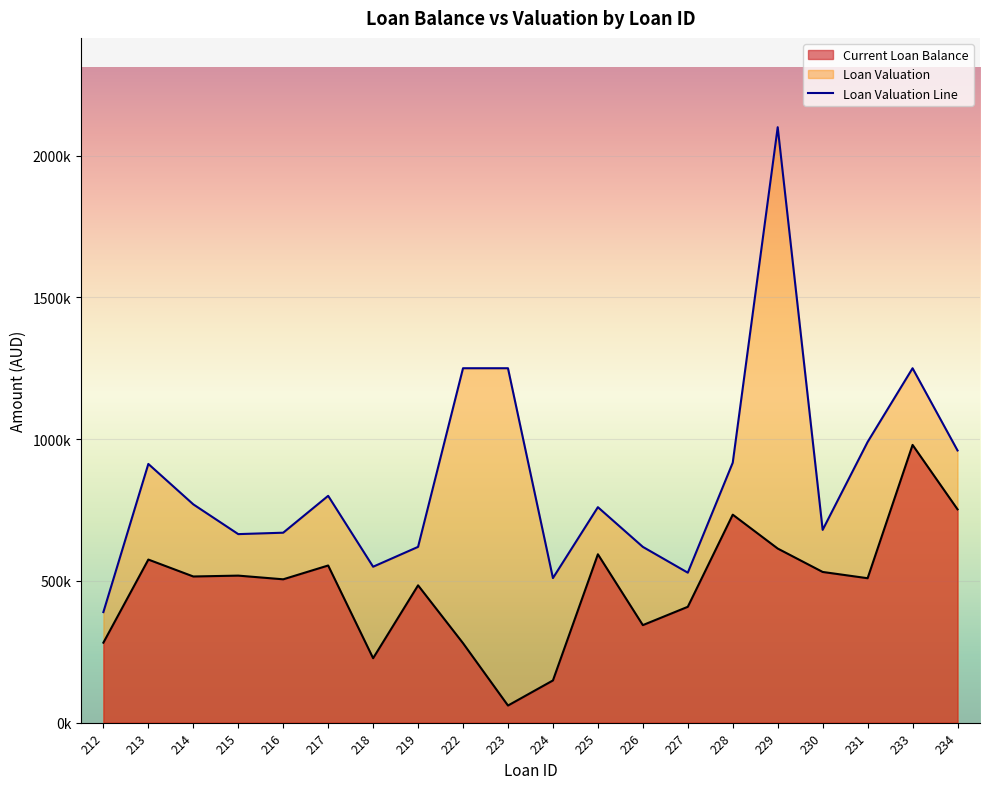

Where is the first local maximum for Current Loan Balance?

213